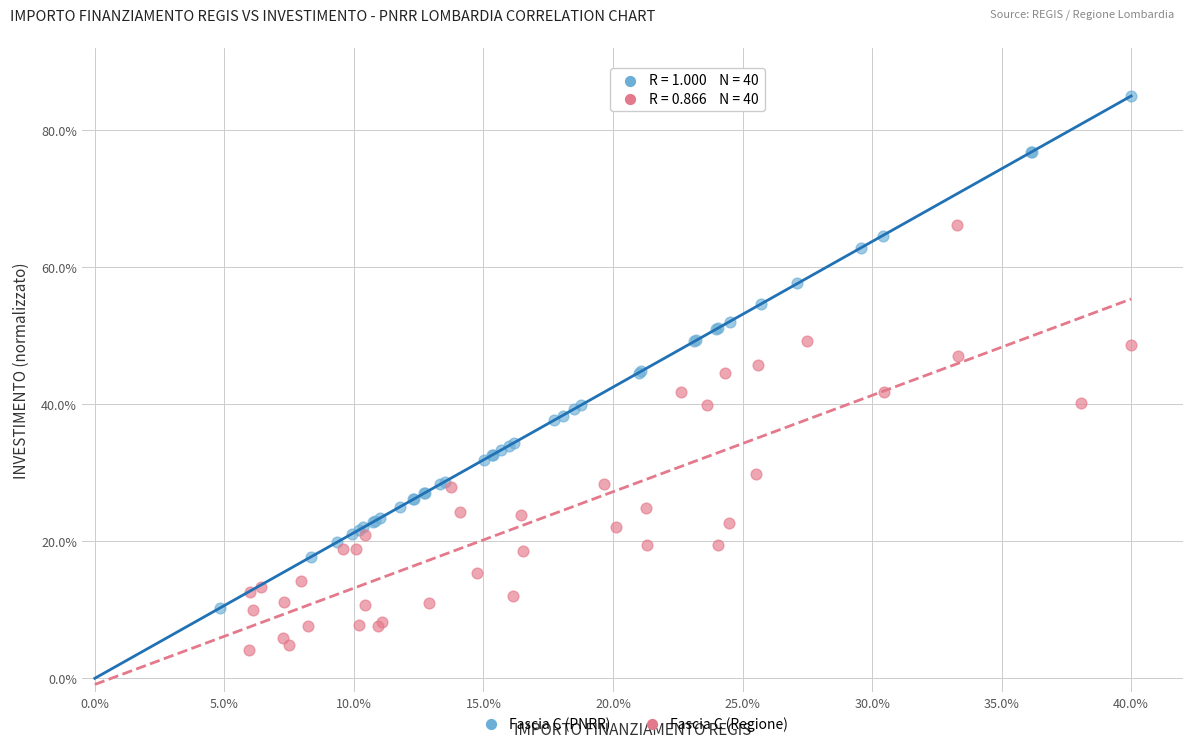

Which series has the widest spread of Y values?

Fascia C (PNRR)